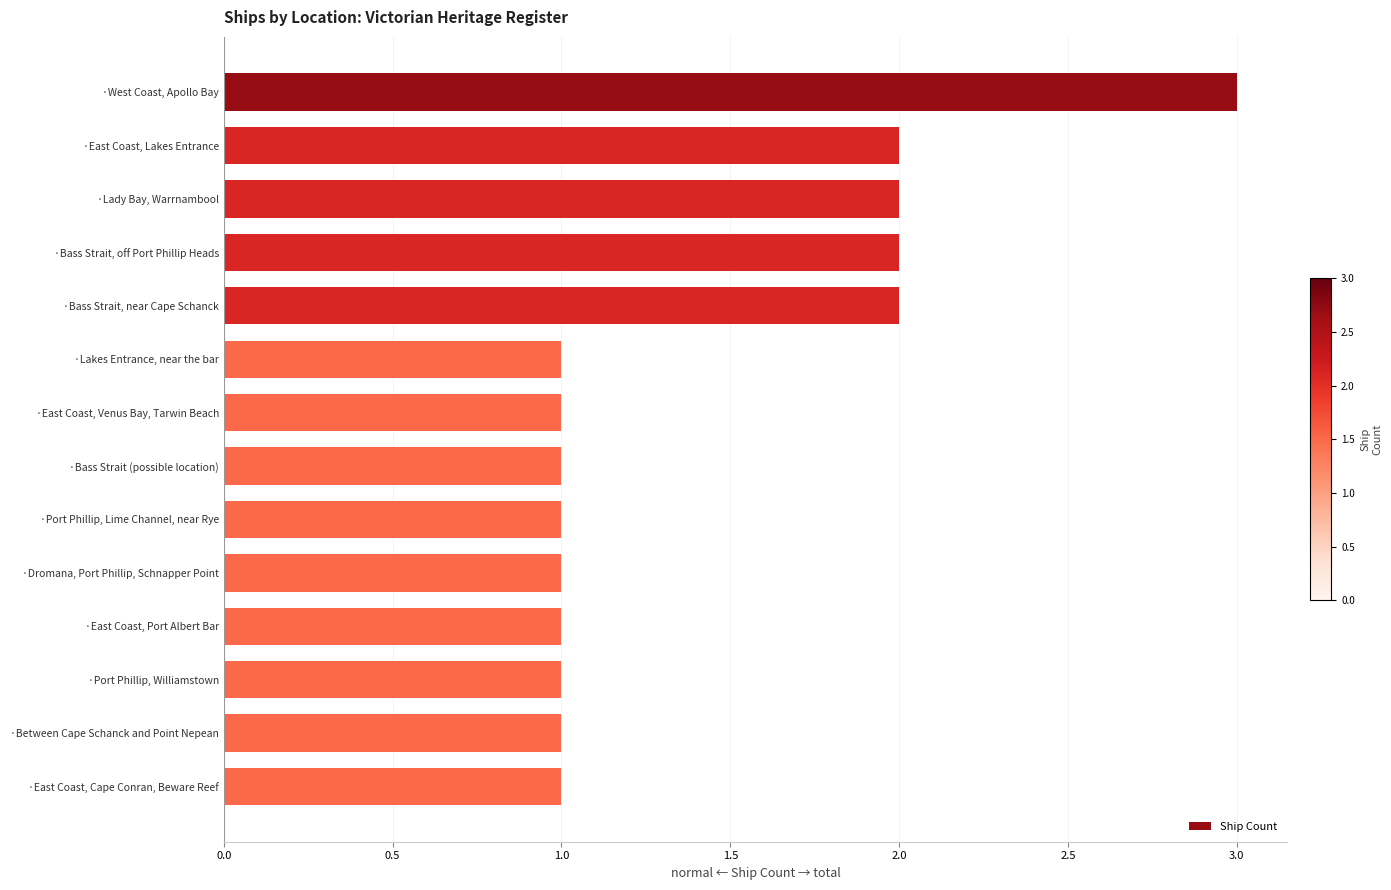

Count the values in the range 1 to 2.

13